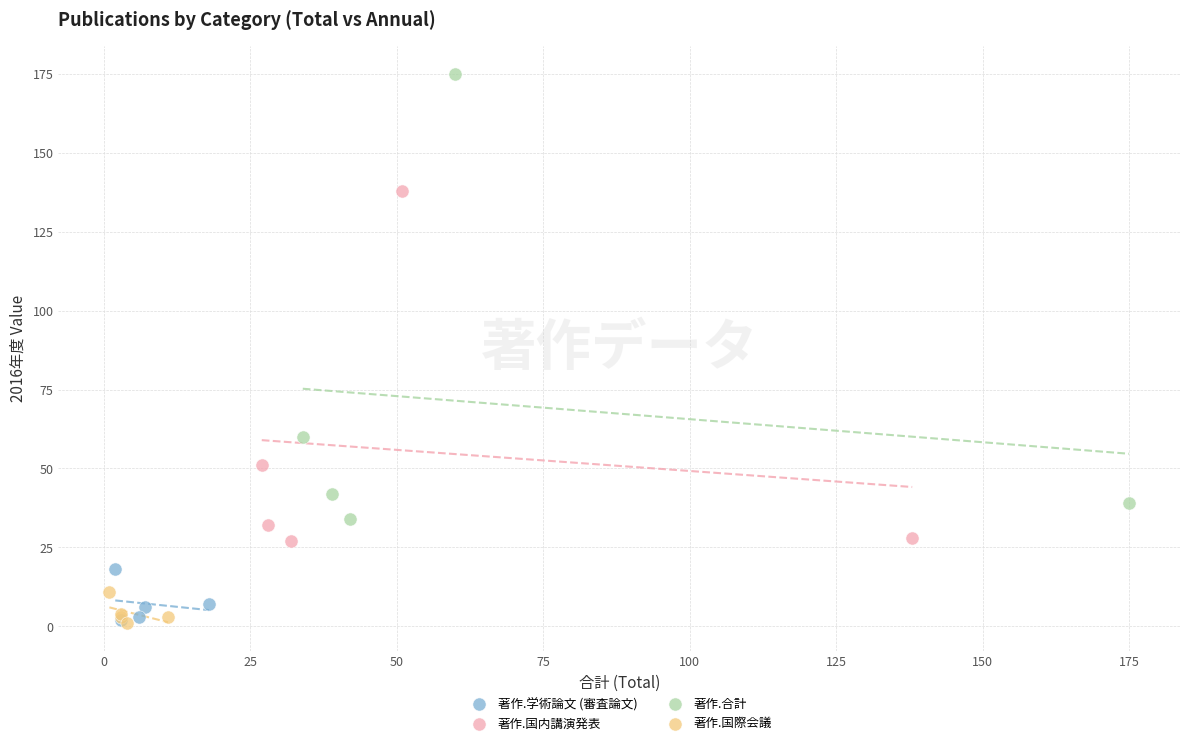

Which series contains the highest Y value?

著作.合計